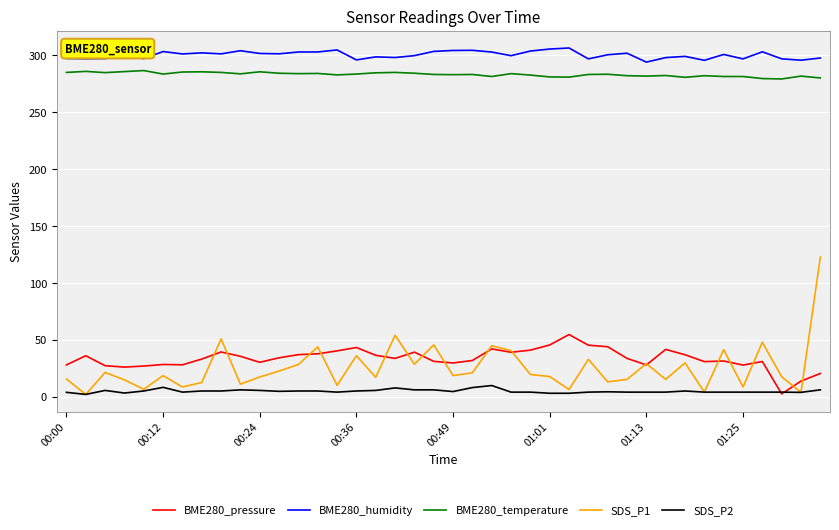

Which series has the largest total across all categories?

BME280_humidity